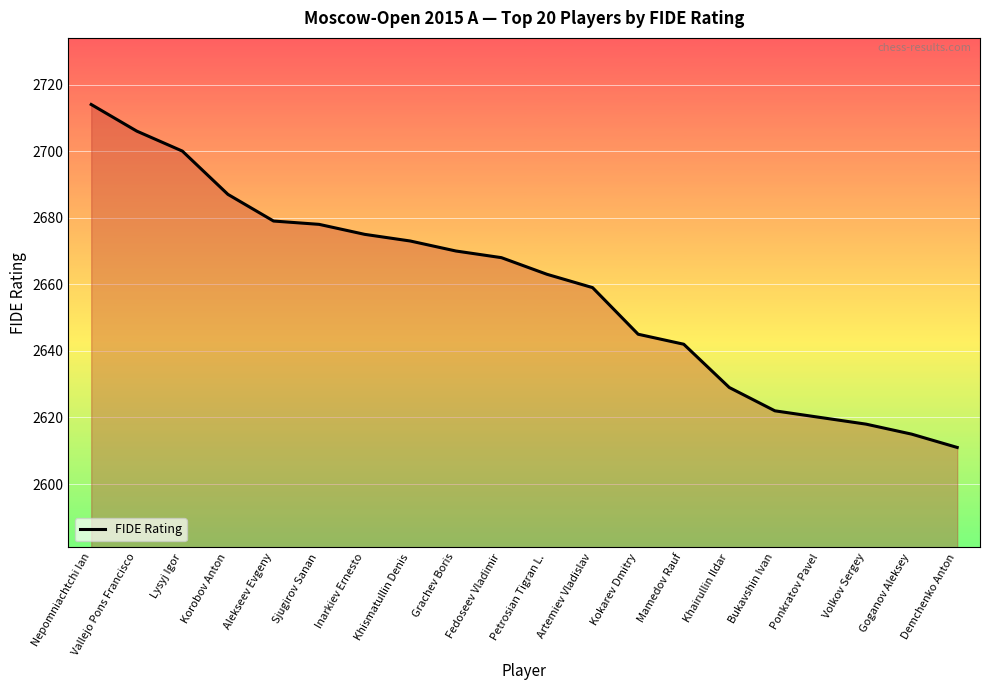

Does the chart have visible grid lines?

Yes